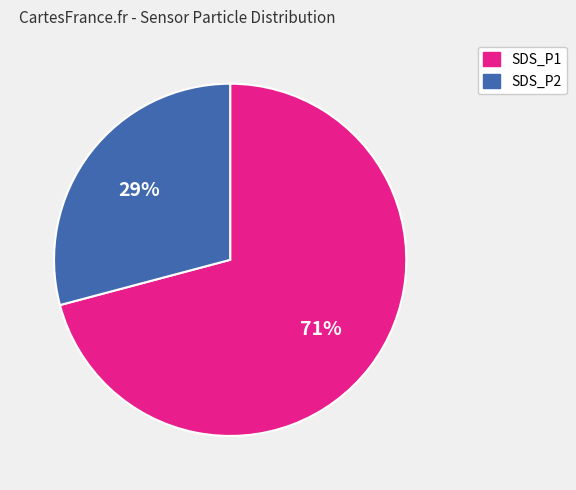

Which slice is the smallest?

SDS_P2